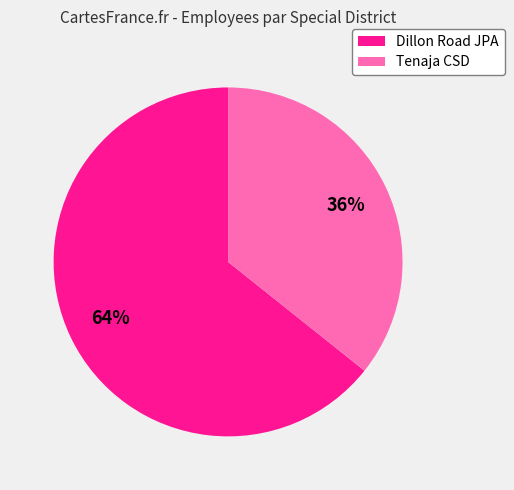

Does any single category account for the majority?

Yes